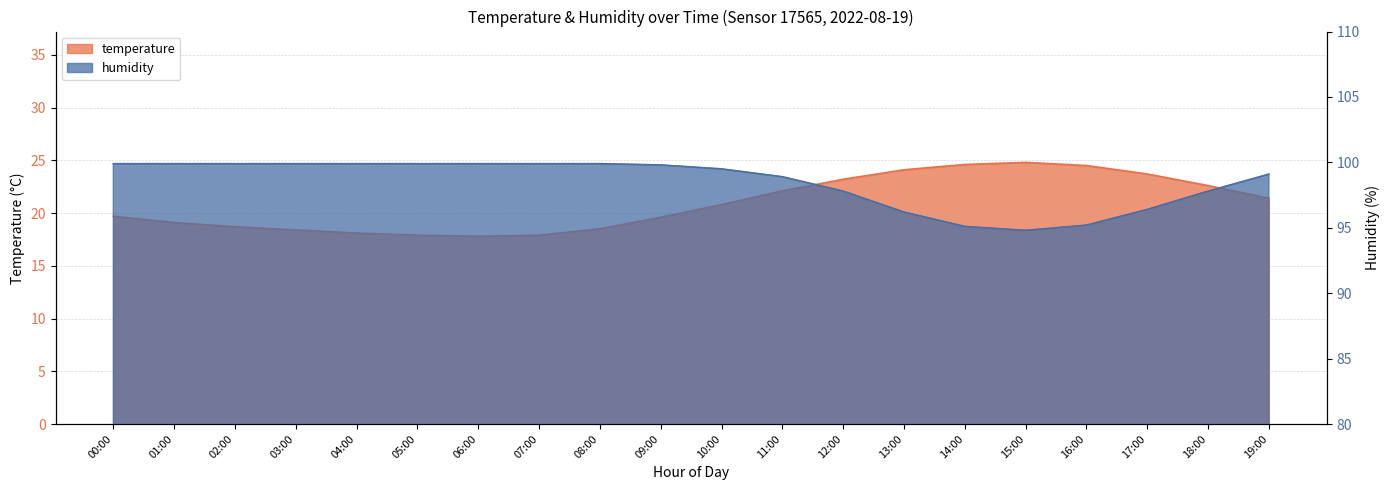

The humidity series shows 99.9 at 03:00. True or false?

True